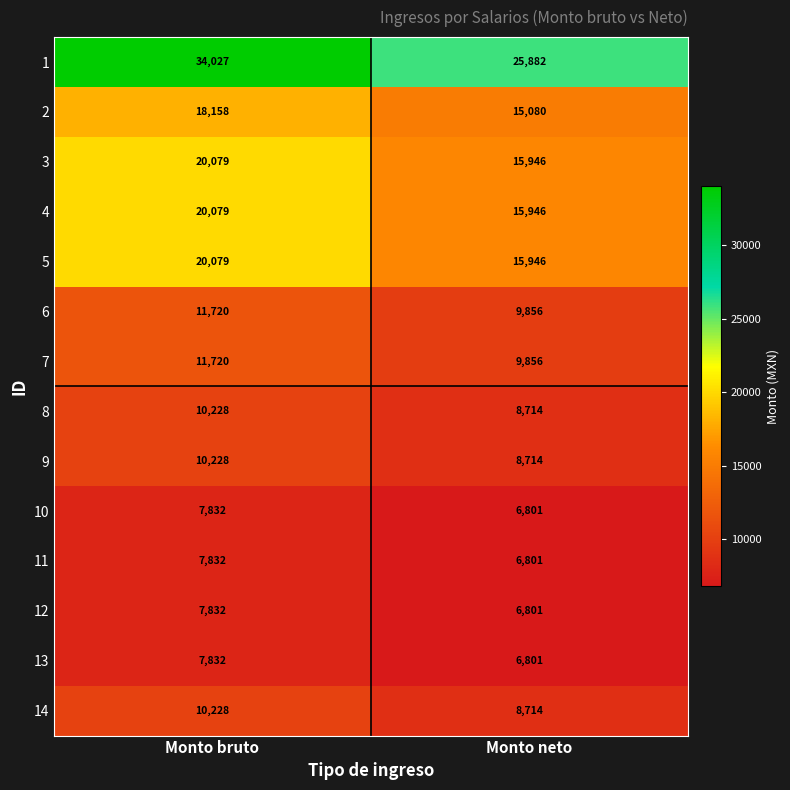

How many series are shown in this chart?

14